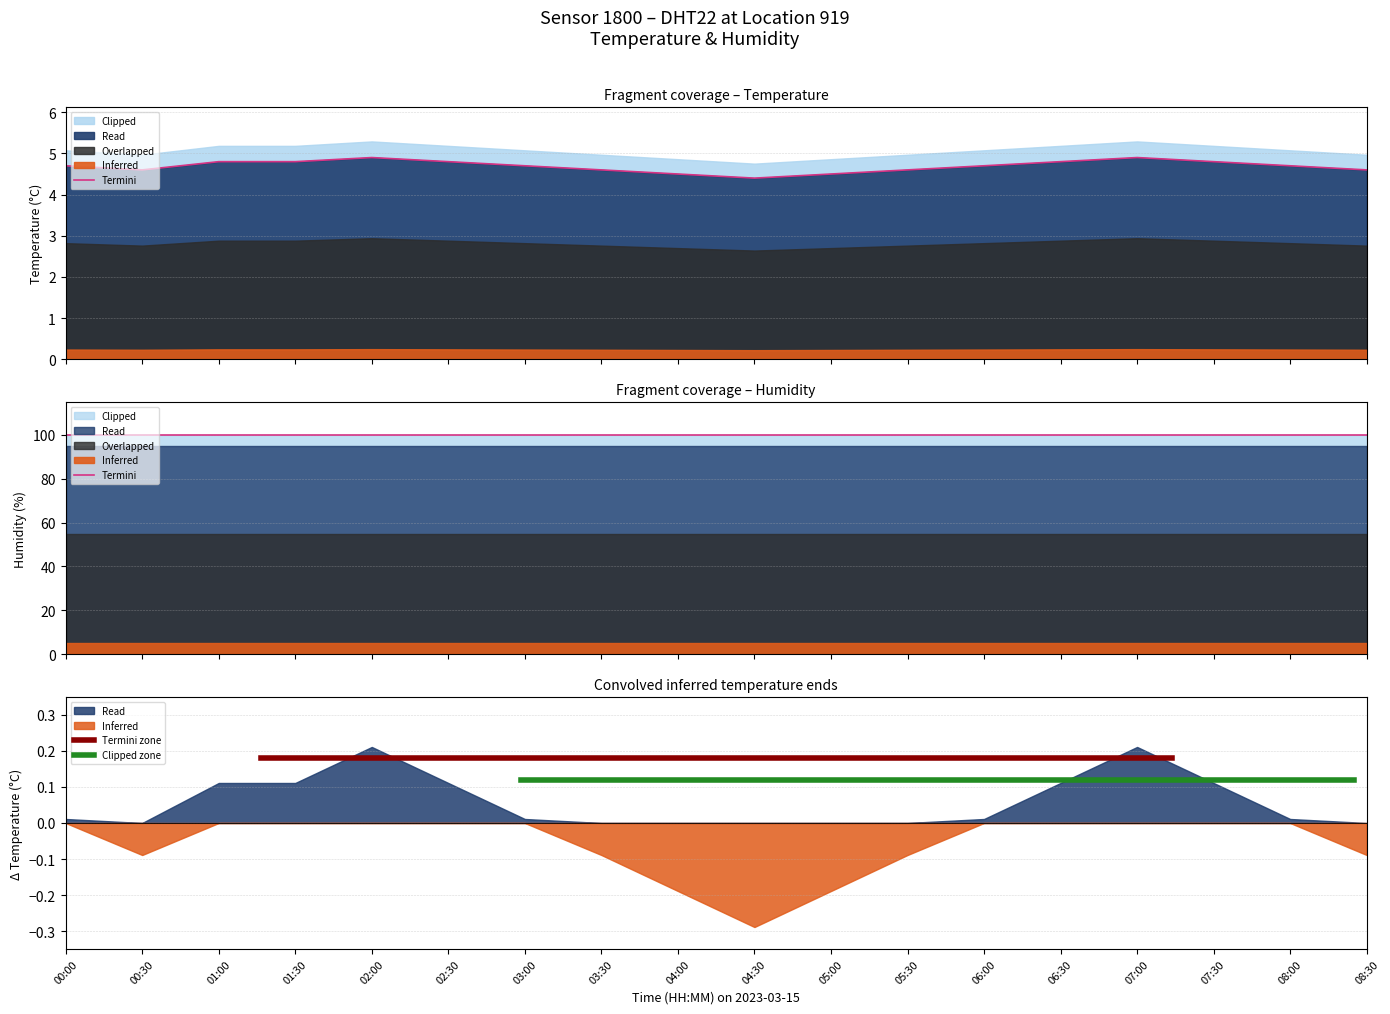

List the series in order of their overall mean, highest first.

humidity, temperature